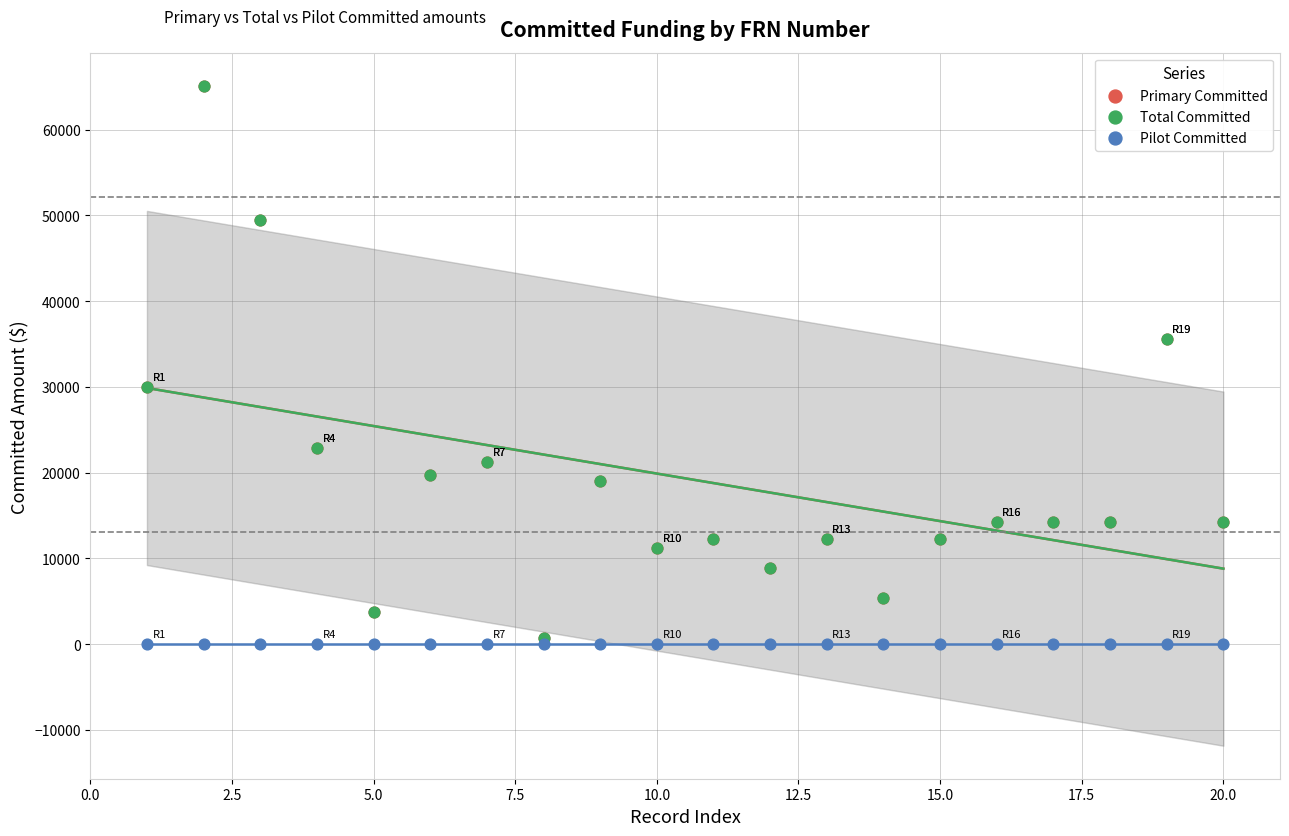

Which series has the widest spread of Y values?

Primary Committed